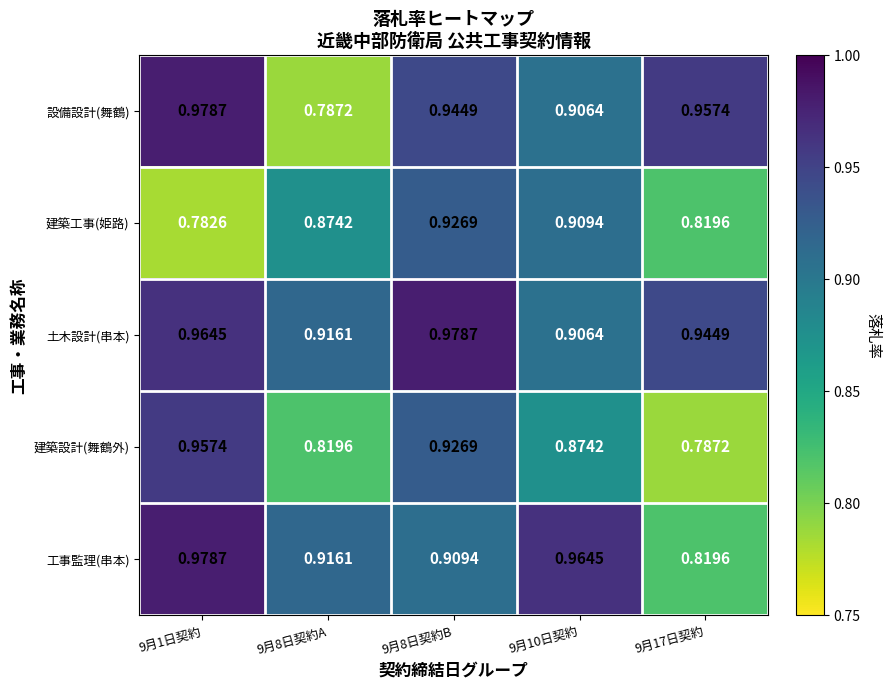

Which series changed the most between 9月8日契約B and 9月17日契約?

建築設計(舞鶴外)